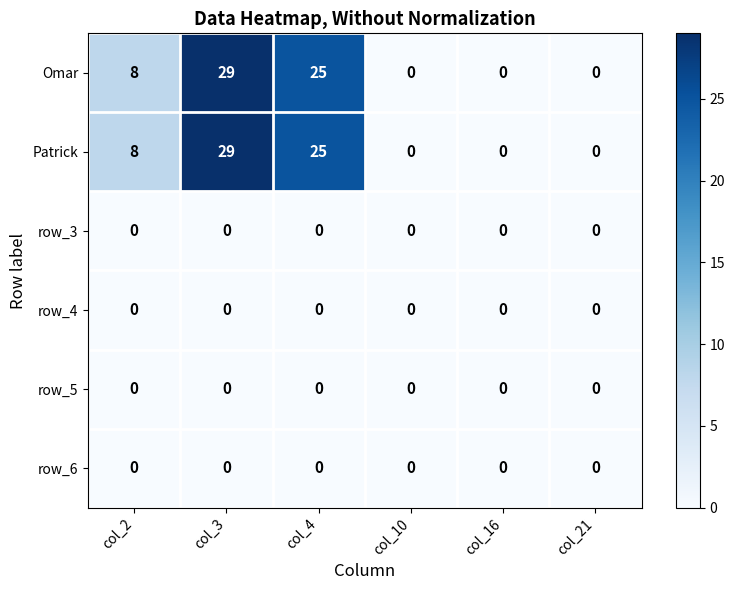

The row_6 series shows 0 at col_21. True or false?

True